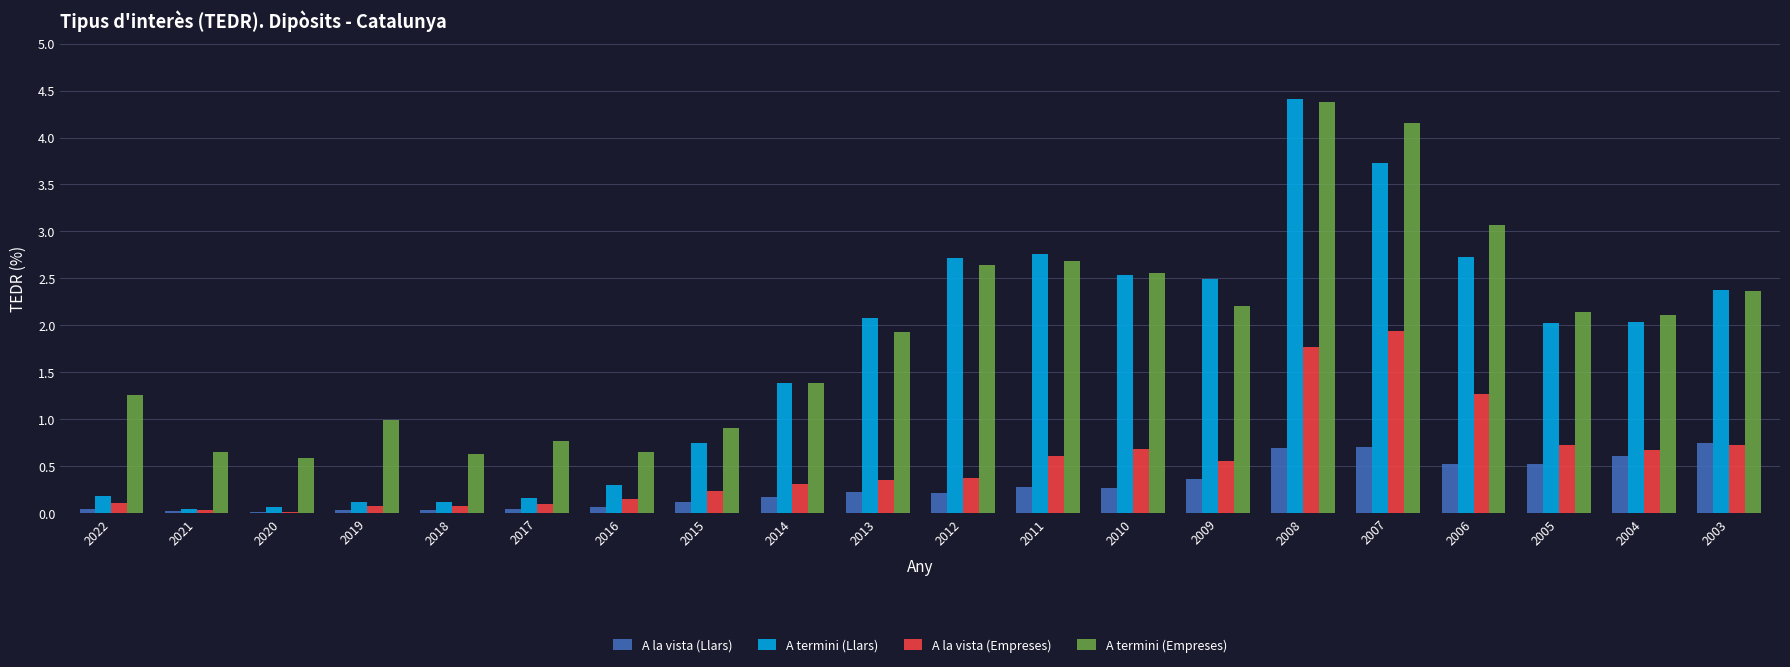

What is the total value across all series at 2011?

6.3